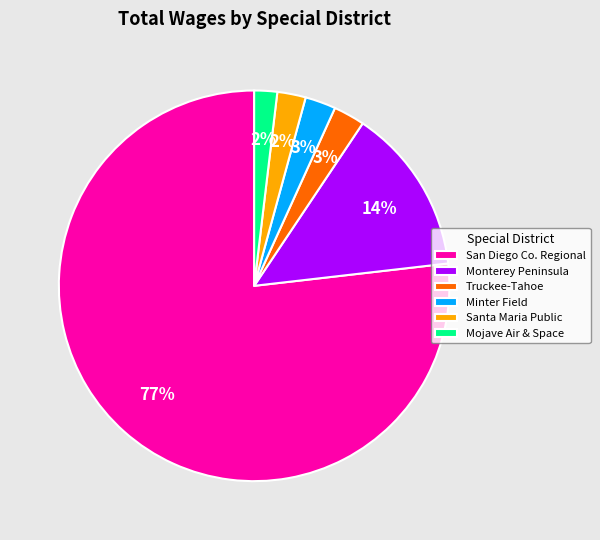

Which has a higher value, San Diego Co. Regional or Minter Field?

San Diego Co. Regional